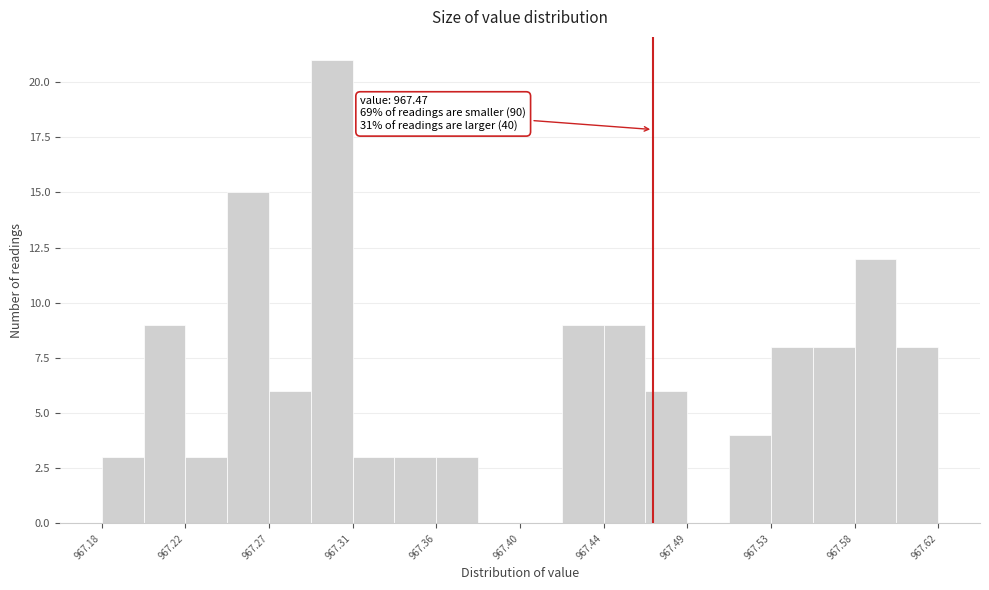

Over which range of the x-axis is the bar tallest?

967.290 to 967.312